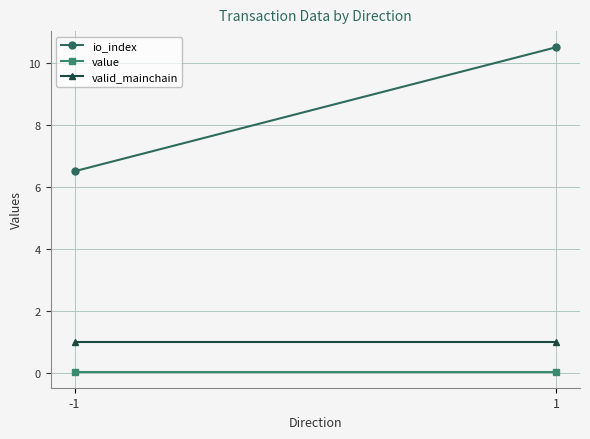

What is the value of the valid_mainchain point at the 1st from the left?

1.0